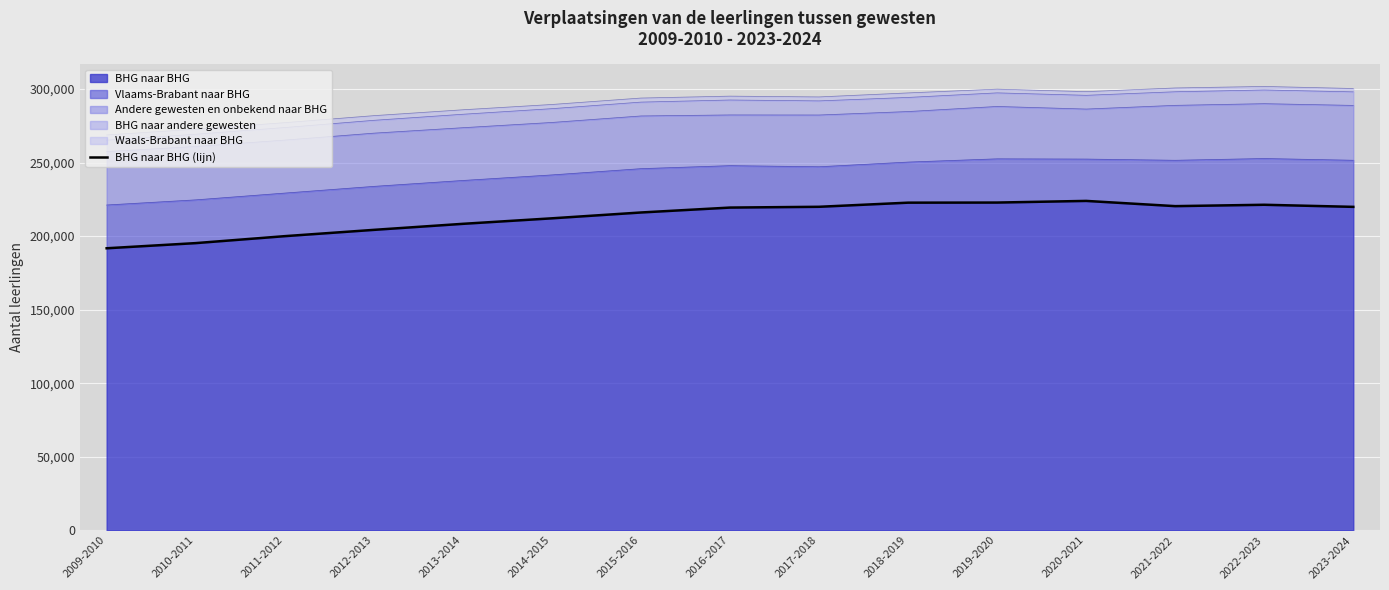

What is the change in value from 2015-2016 to 2019-2020?

+6751